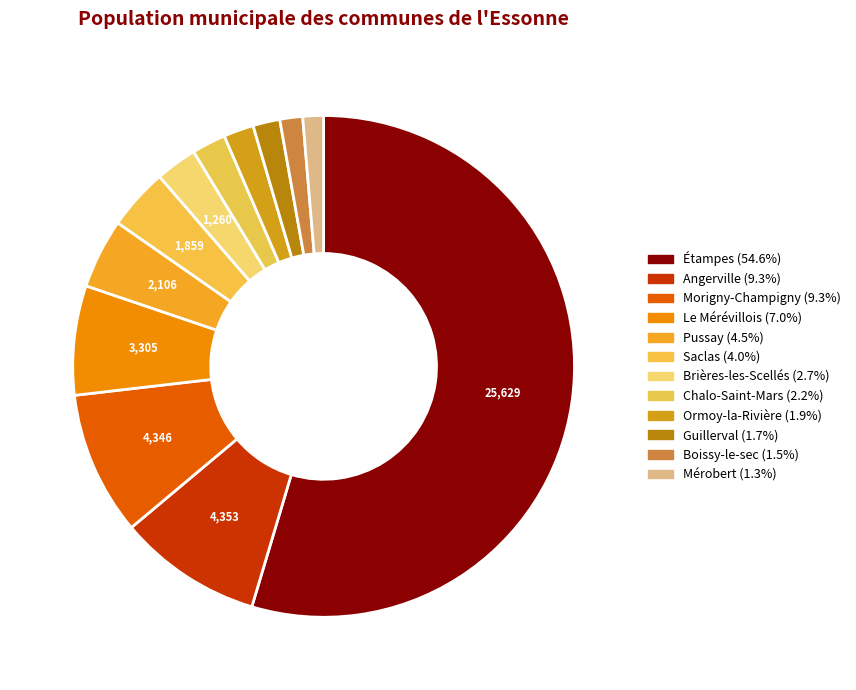

What portion of the pie excludes Morigny-Champigny?

90.7%